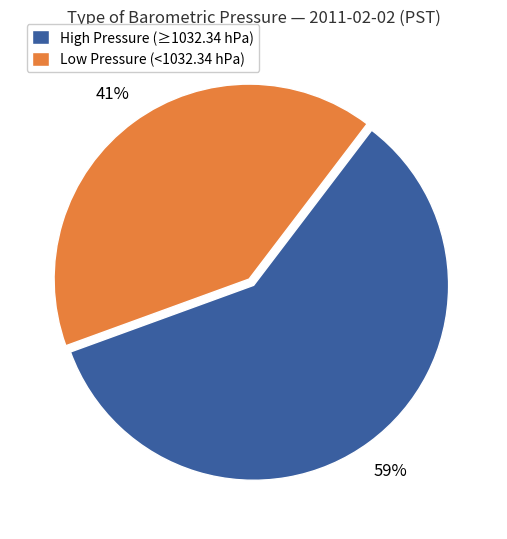

Do High Pressure (≥1032.34 hPa) and Low Pressure (<1032.34 hPa) together represent more than half of the pie?

Yes